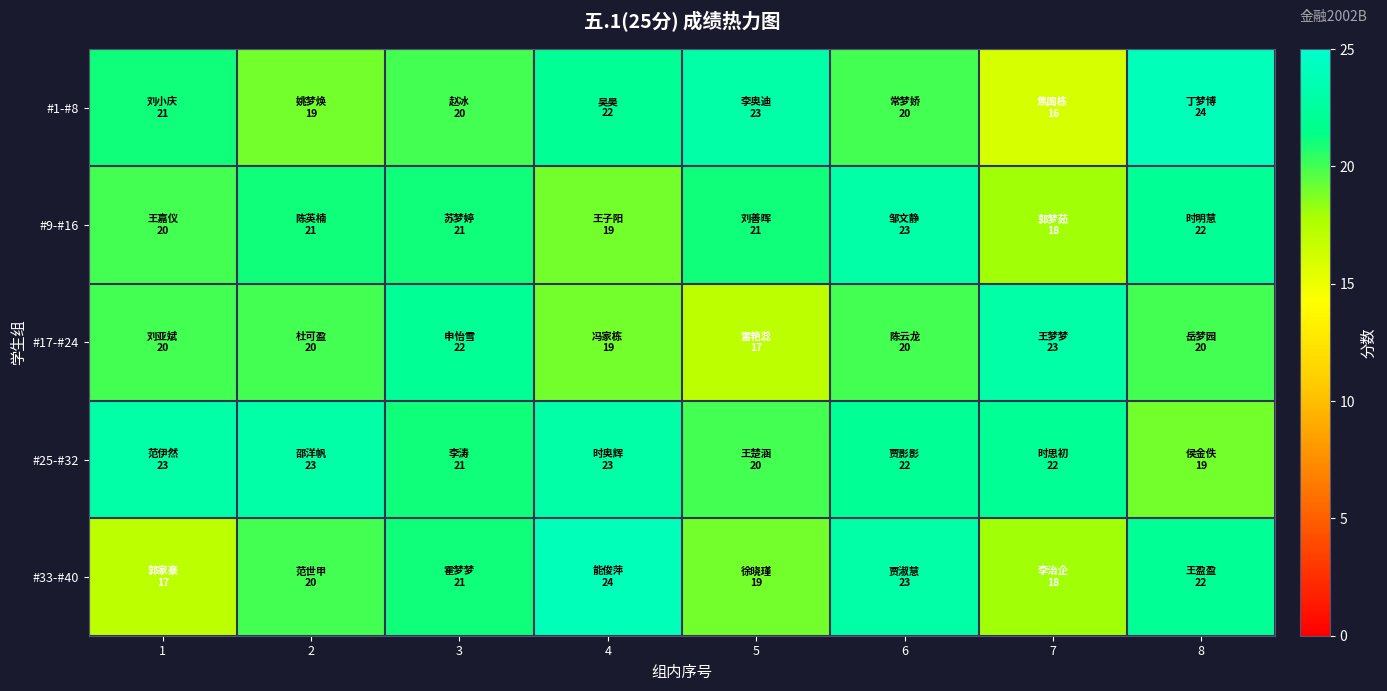

Reading right to left, extract all data points from this chart.

#1-#8: 8=24	7=16	6=20	5=23	4=22	3=20	2=19	1=21
#9-#16: 8=22	7=18	6=23	5=21	4=19	3=21	2=21	1=20
#17-#24: 8=20	7=23	6=20	5=17	4=19	3=22	2=20	1=20
#25-#32: 8=19	7=22	6=22	5=20	4=23	3=21	2=23	1=23
#33-#40: 8=22	7=18	6=23	5=19	4=24	3=21	2=20	1=17